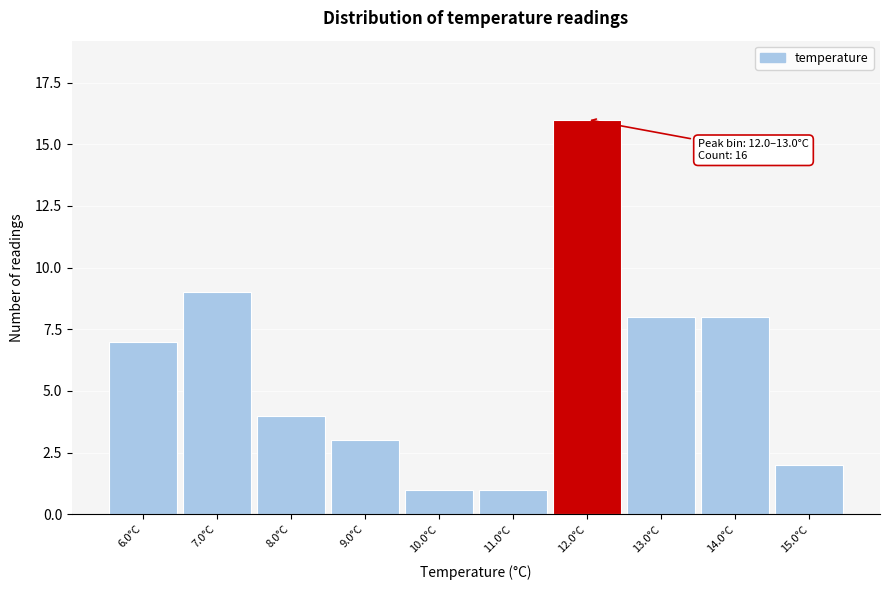

Reading left to right, list all the values displayed in this chart.

6.0°C=7	7.0°C=9	8.0°C=4	9.0°C=3	10.0°C=1	11.0°C=1	12.0°C=16	13.0°C=8	14.0°C=8	15.0°C=2